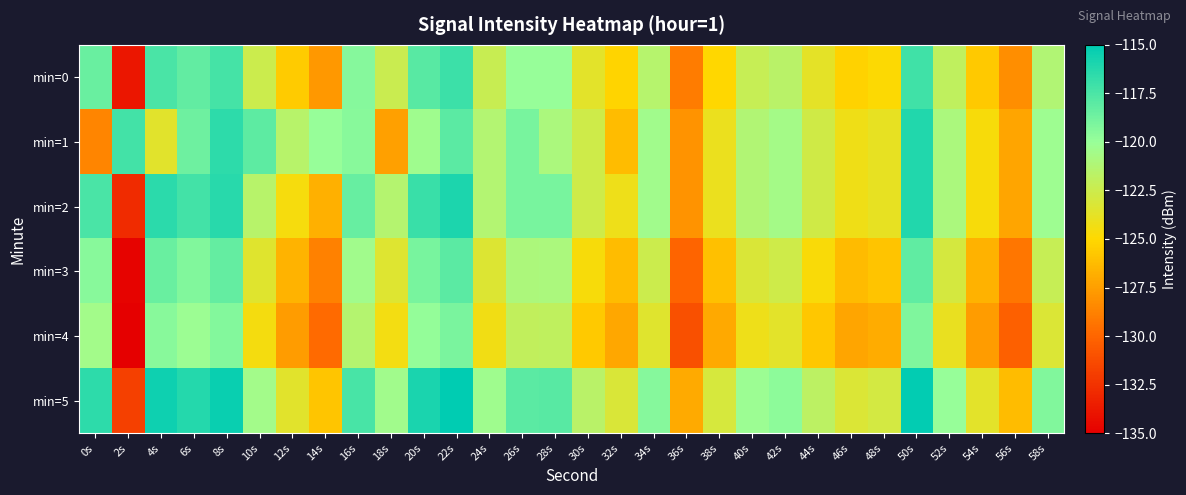

How many data points does each series have?

30